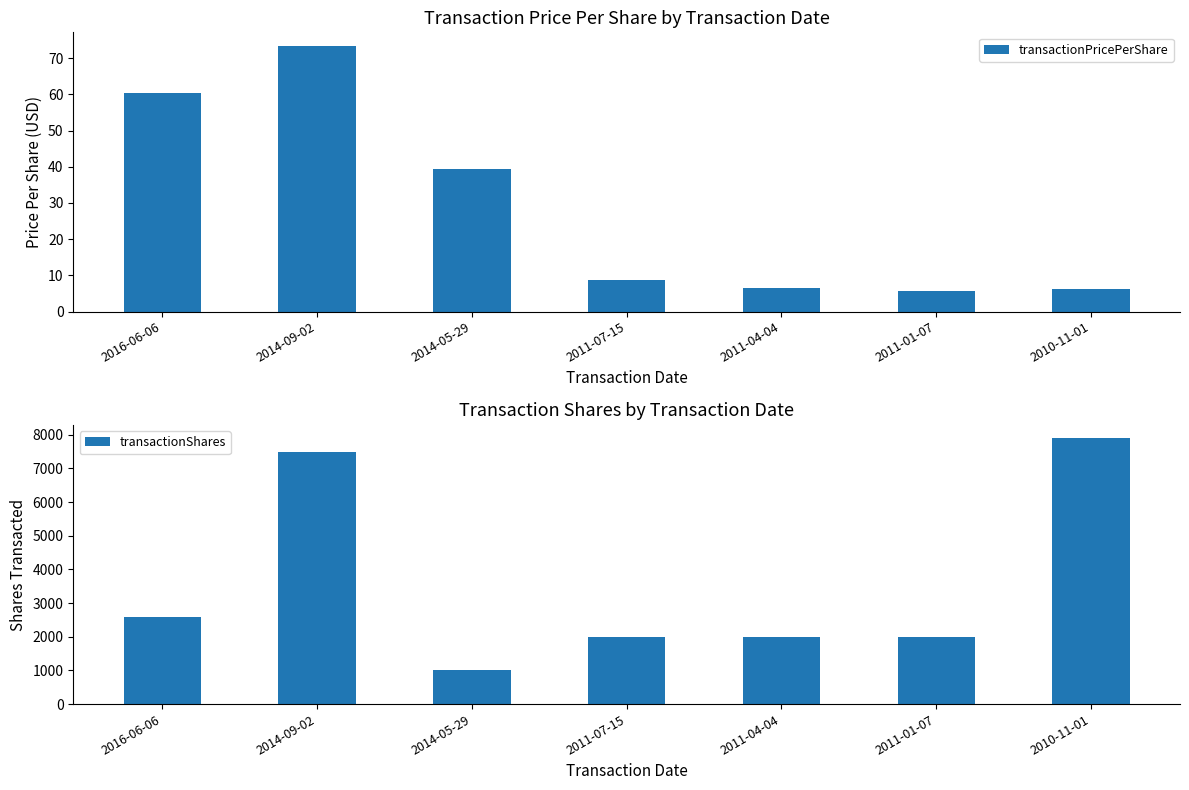

Reading left to right, extract all data points from this chart.

transactionPricePerShare: 2016-06-06=60.4	2014-09-02=73.5	2014-05-29=39.4	2011-07-15=8.6	2011-04-04=6.5	2011-01-07=5.7	2010-11-01=6.3
transactionShares: 2016-06-06=2578.0	2014-09-02=7500.0	2014-05-29=1000.0	2011-07-15=2000.0	2011-04-04=2000.0	2011-01-07=2000.0	2010-11-01=7900.0